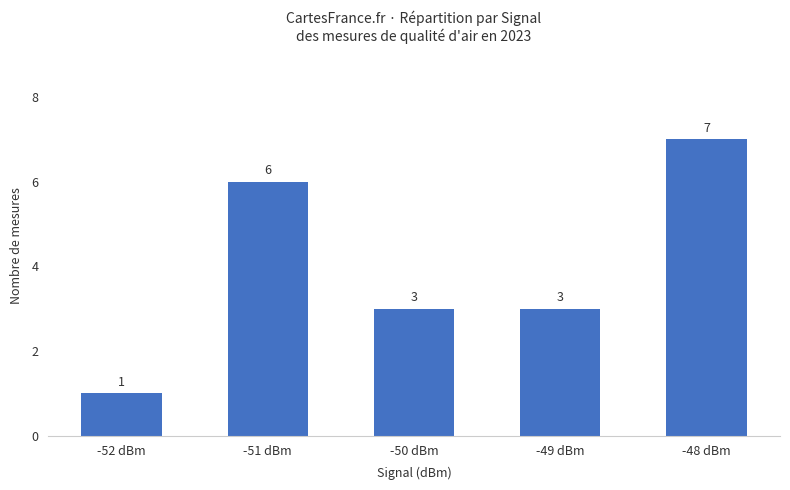

The chart shows a value of 4 at -49 dBm. True or false?

False